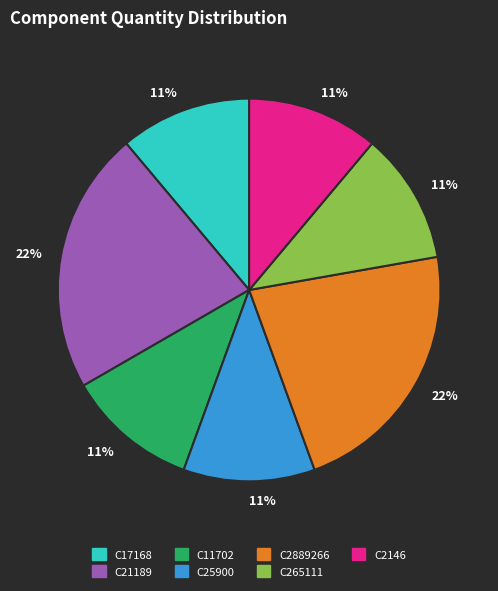

Is the sum of C17168 and C11702 greater than half?

No